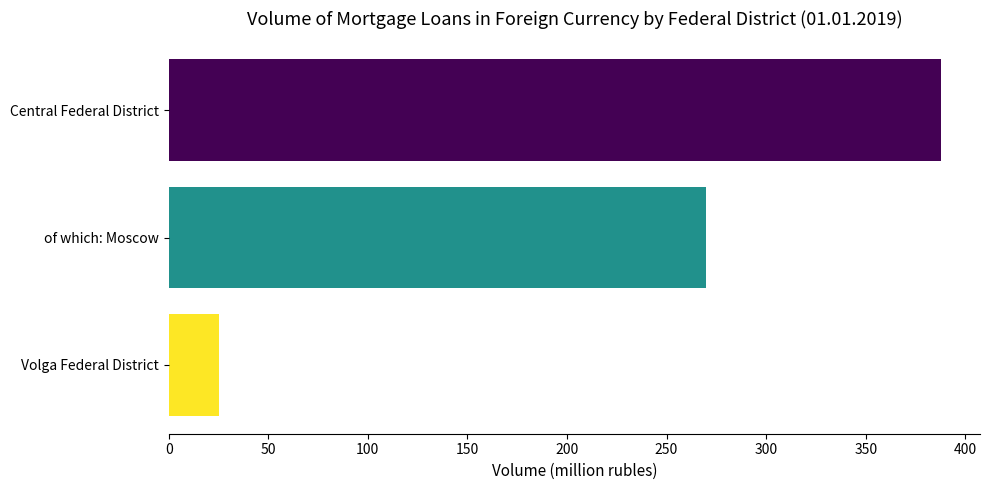

How many values are between 25 and 388?

3